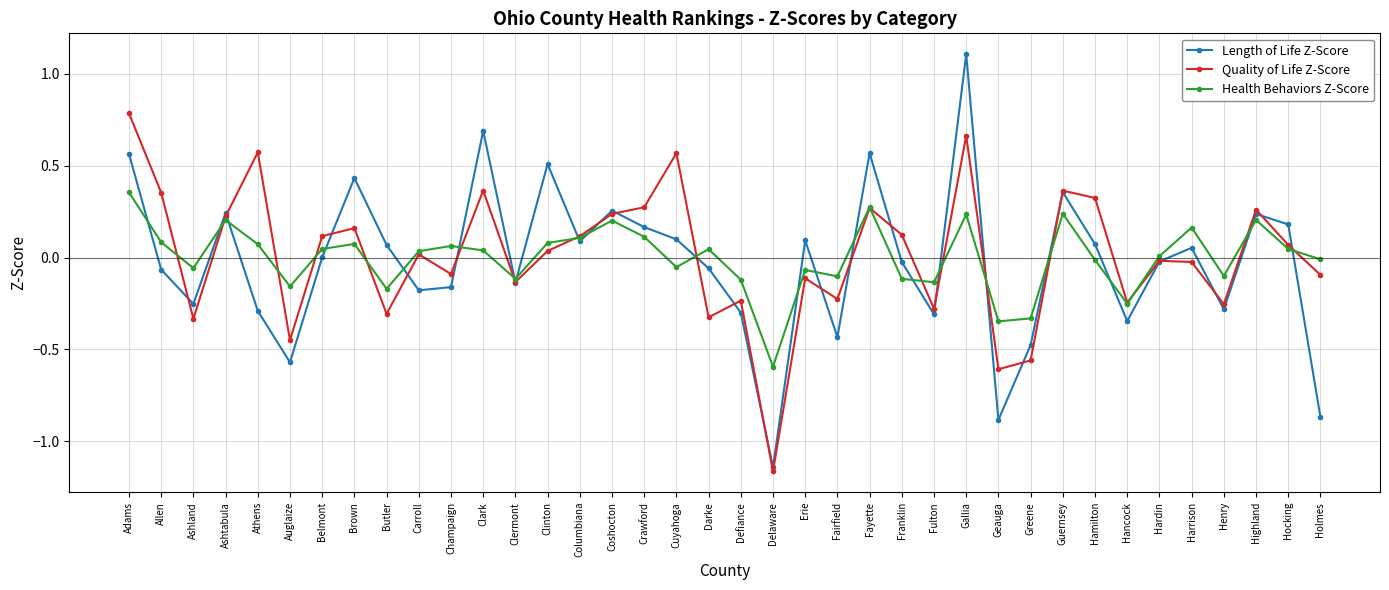

Where does the Length of Life Z-Score series first go above 0?

Adams